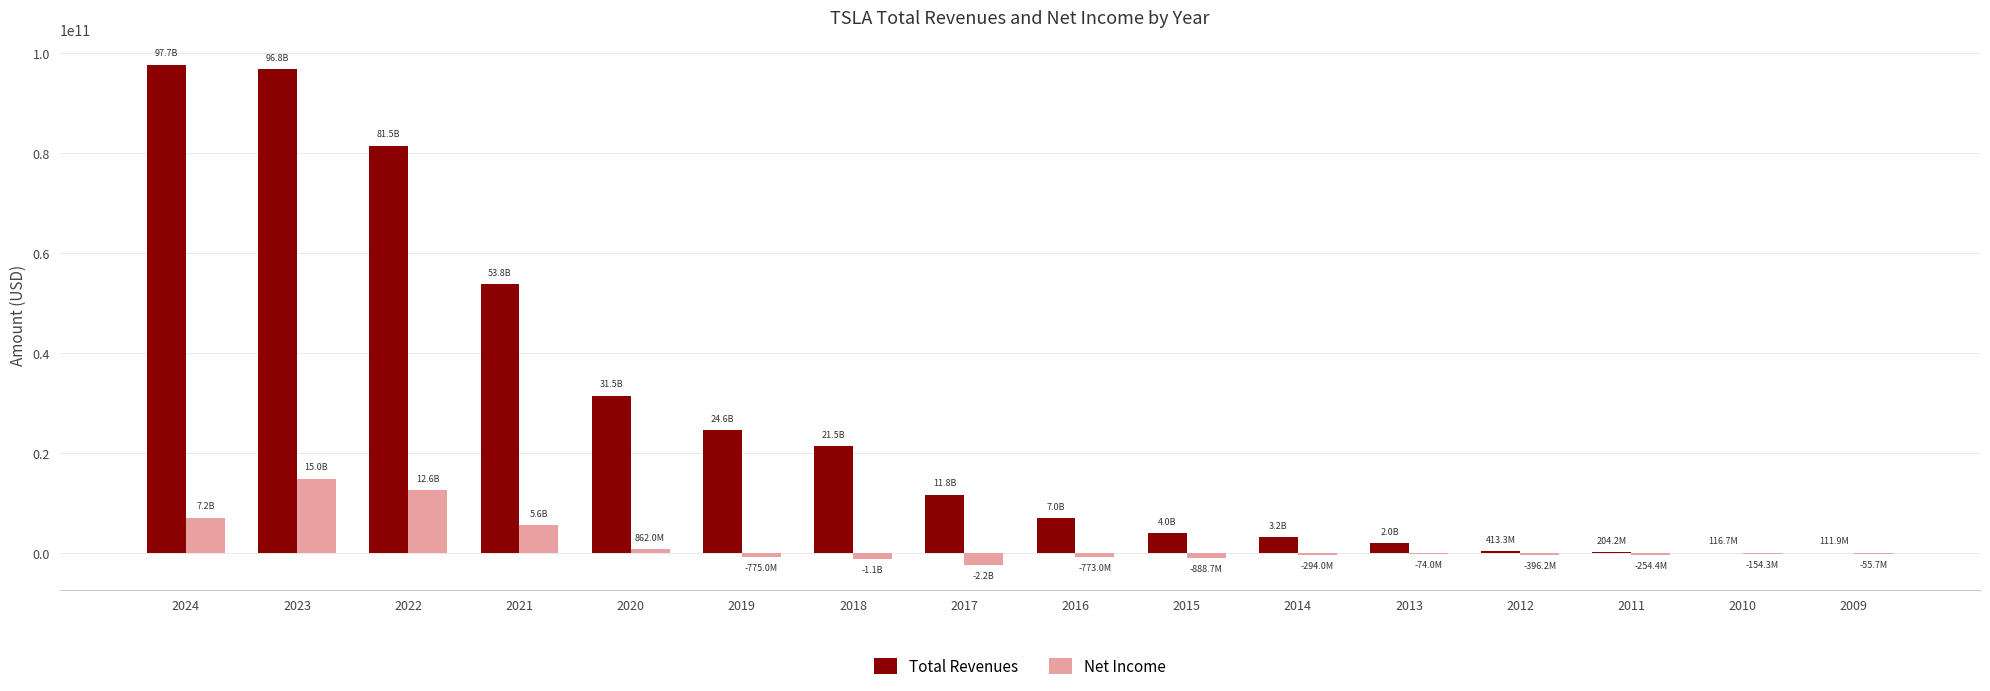

What is the greatest value displayed?

97690000000